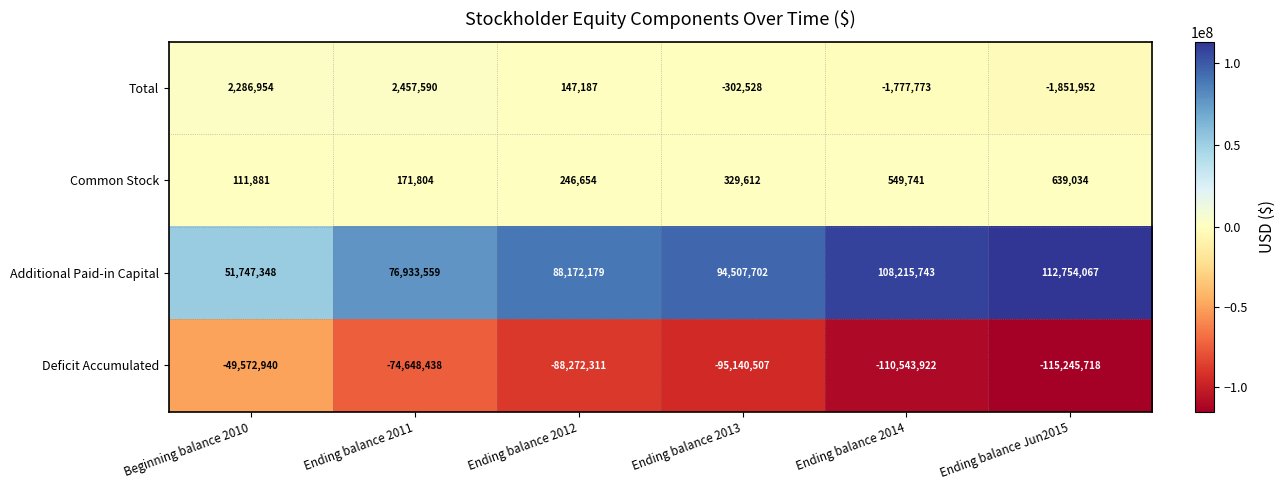

How many categories are shown in the chart?

6